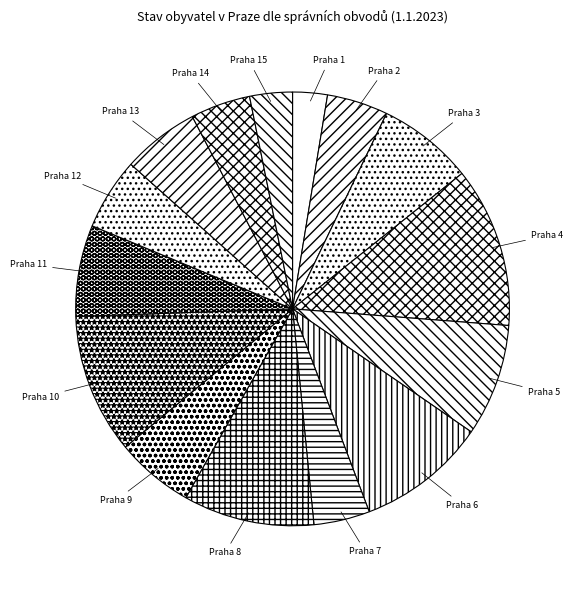

What is the ratio of the value at Praha 13 to the value at Praha 3?

0.8